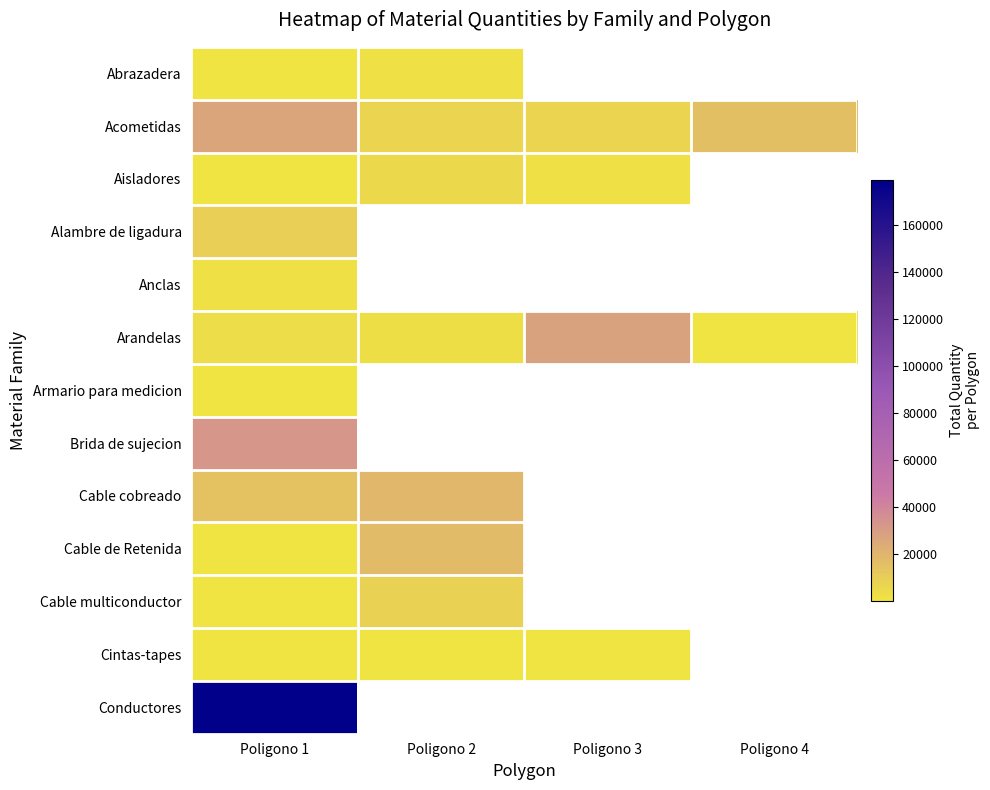

At which label is Cable multiconductor closest to 4390?

Poligono 1